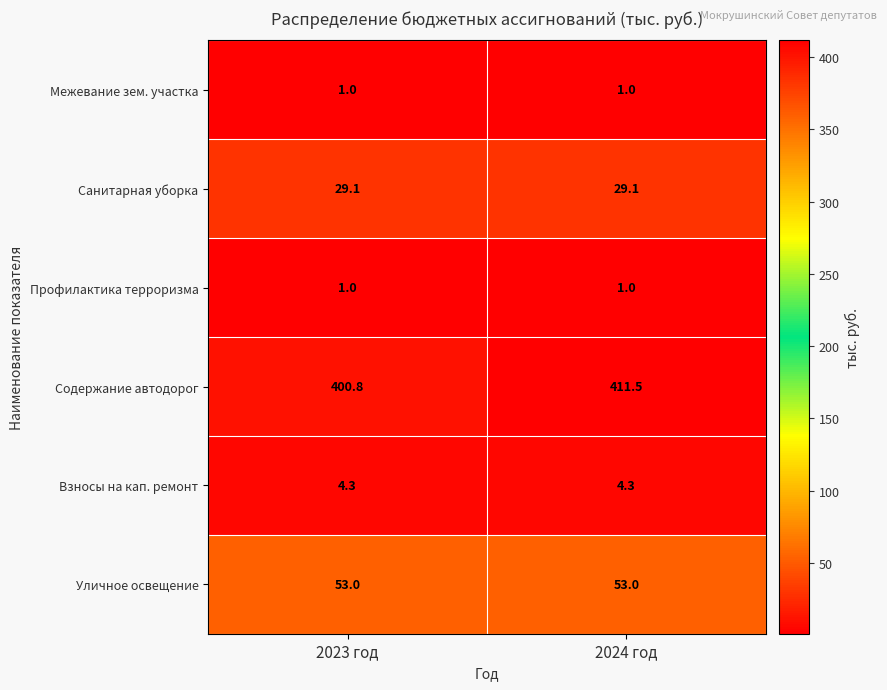

What value does the Межевание зем. участка series have at 2024 год?

1.0